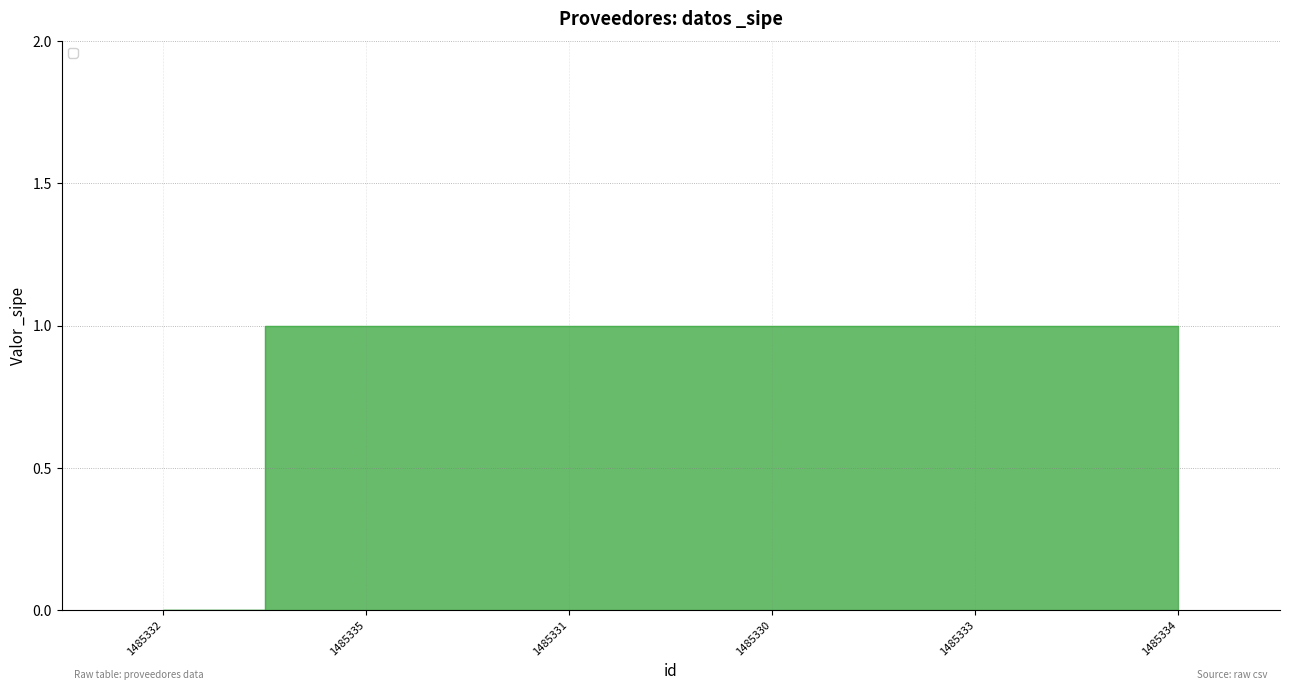

Reading left to right, transcribe all the data shown in this chart.

1485332=0	1485335=1	1485331=1	1485330=1	1485333=1	1485334=1